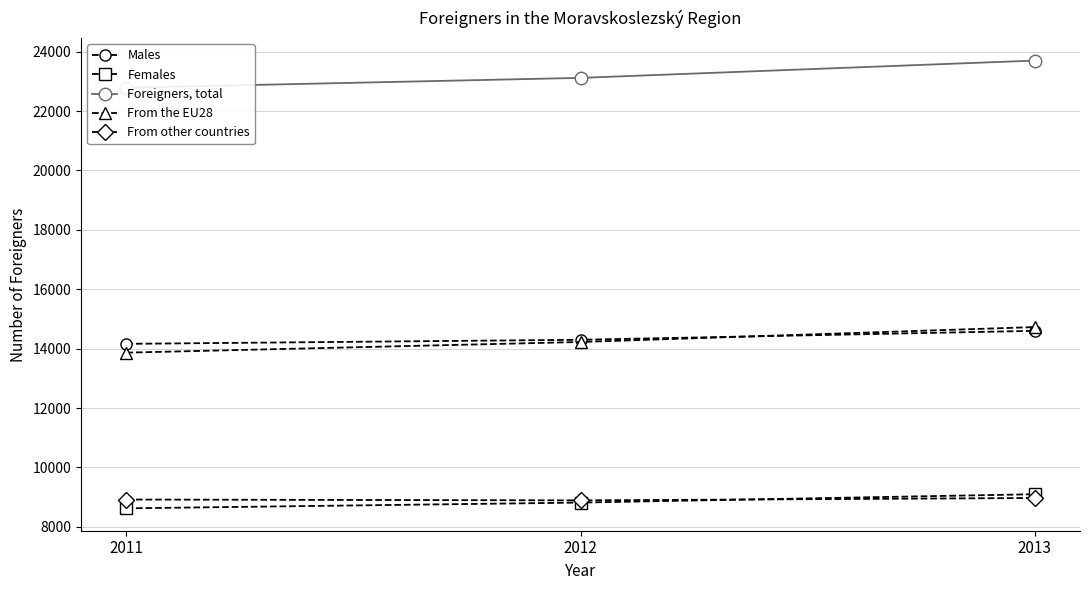

What is the average value of the Foreigners, total series?

23201